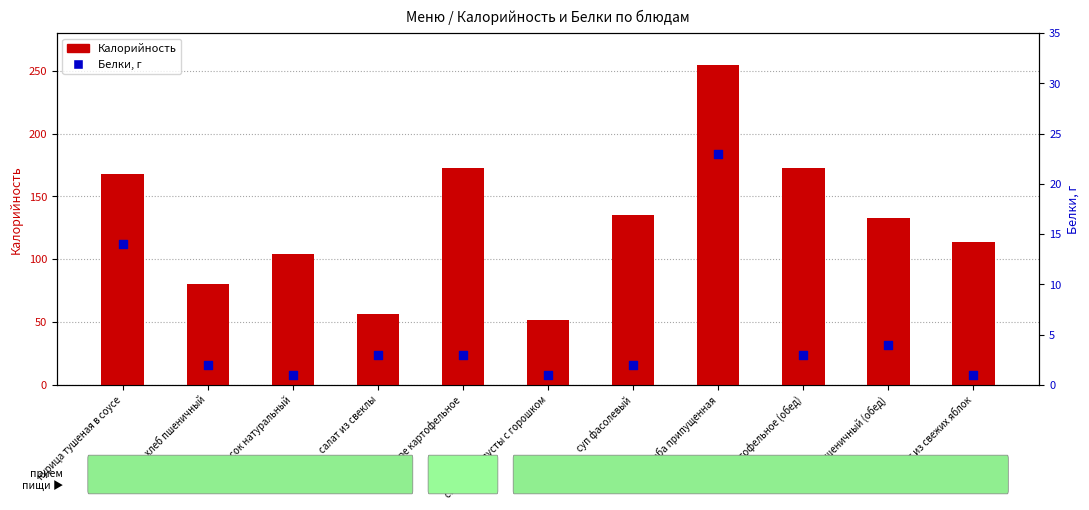

Is the value of Белки at салат из капусты с горошком greater than the value of Калорийность at пюре картофельное (обед)?

No